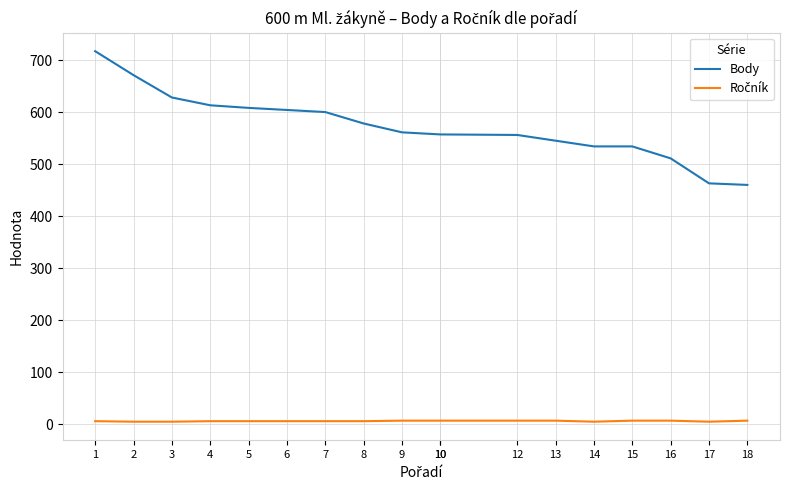

At which category does the chart reach its minimum across all series?

2